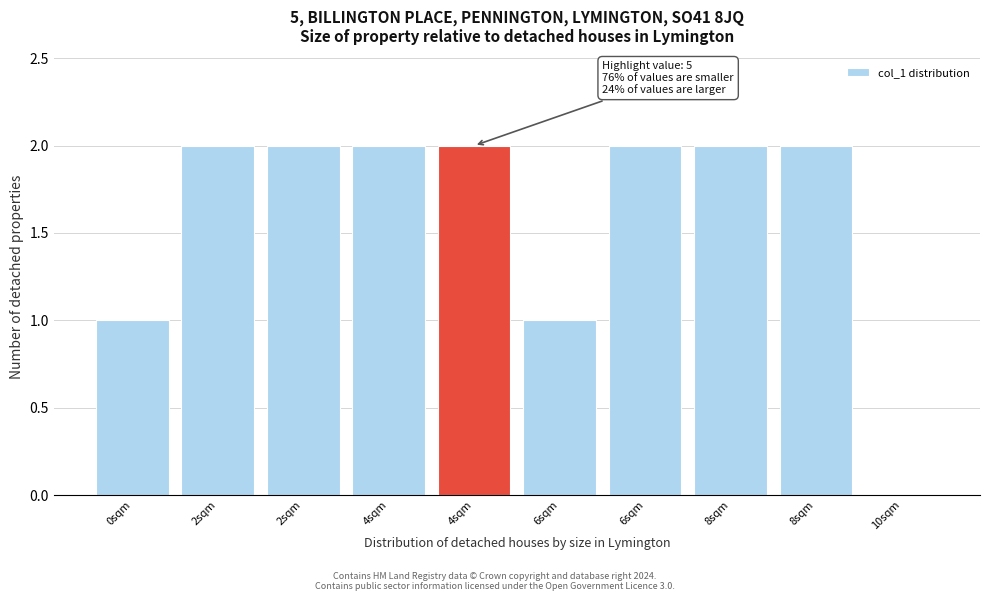

How many distinct data groups are displayed?

1